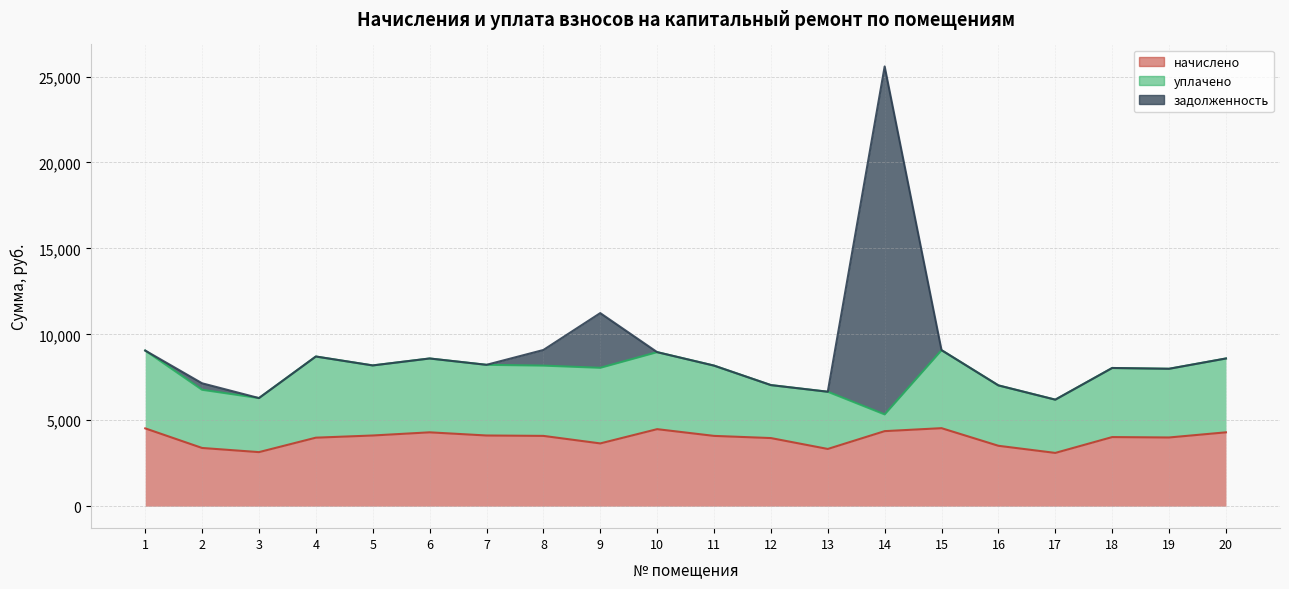

What is the value of the уплачено point at the 4th from the left?

4722.8